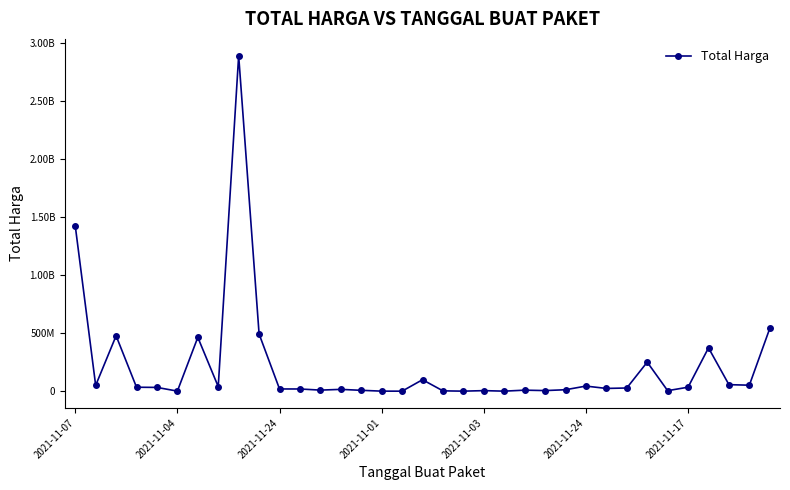

At which label does the data first exceed 27412000?

2021-11-07